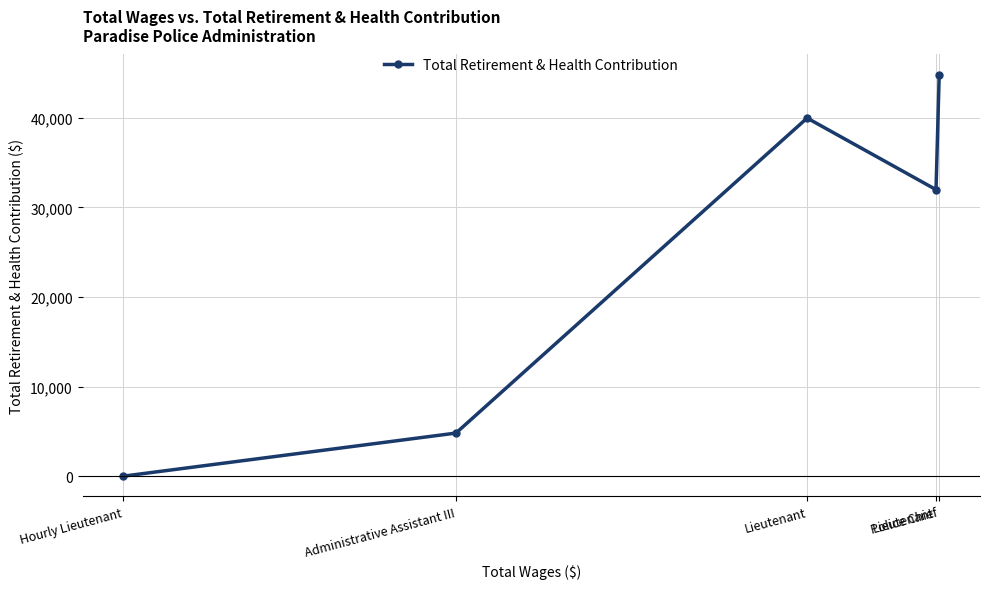

What is the label of the 3rd point from the left?

Lieutenant